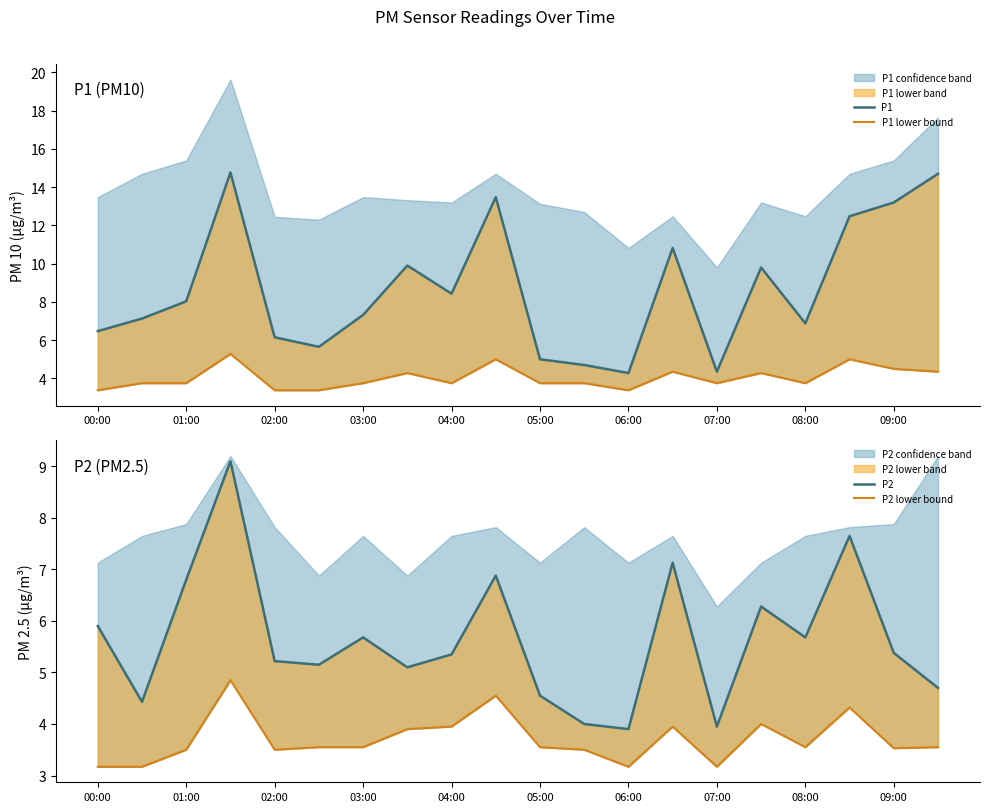

True or false: P2 has a value of 1.8 at 06:00.

False